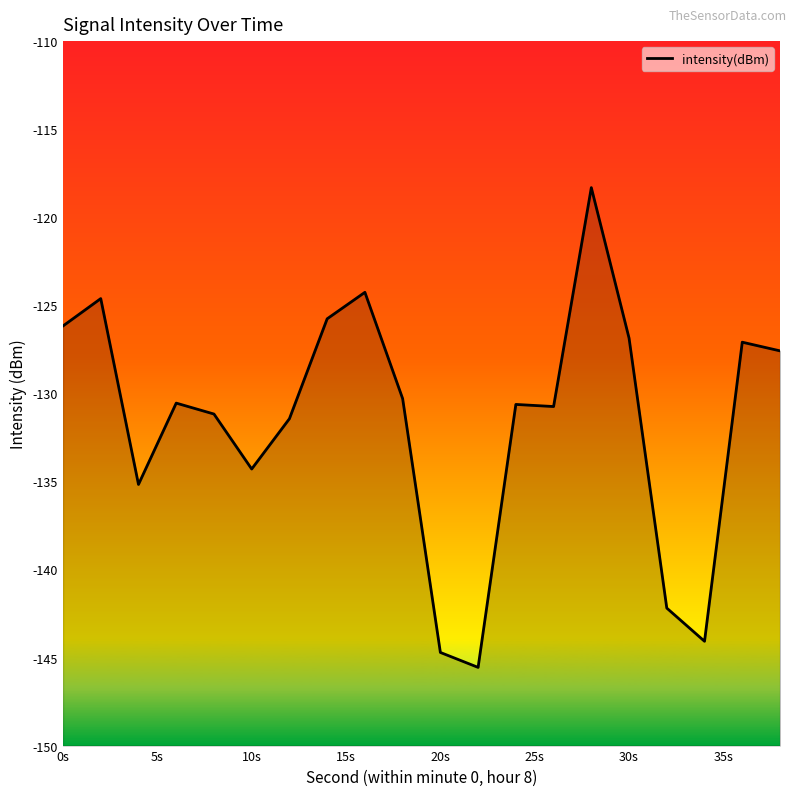

What is the smallest value displayed?

-145.6